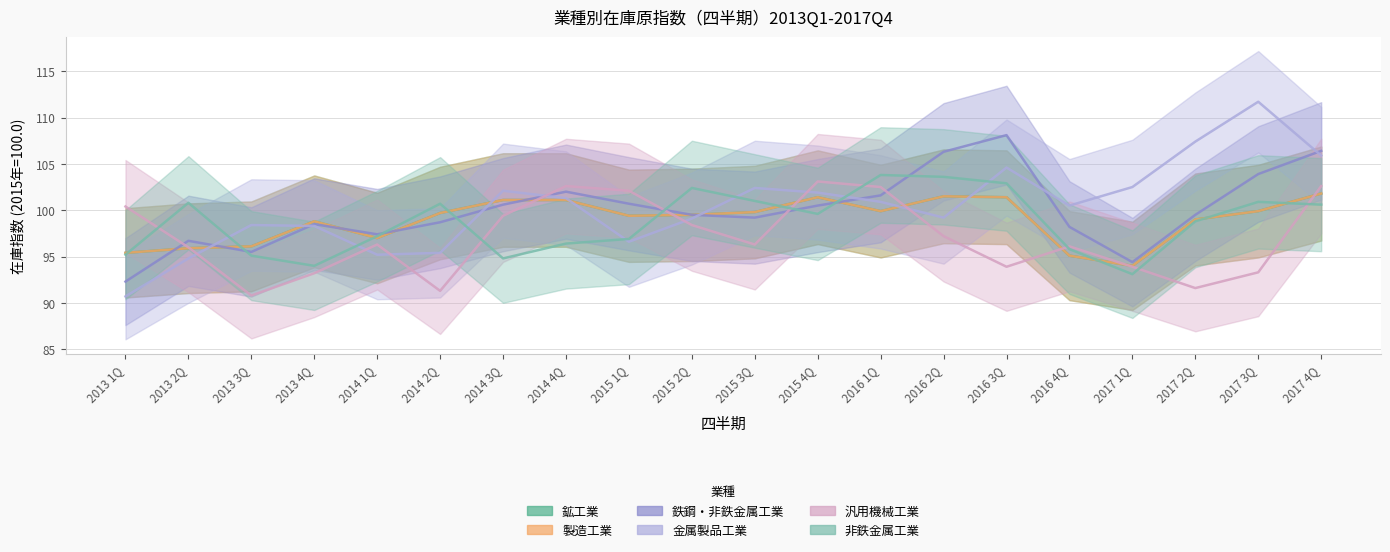

The 汎用機械工業 series shows 91.6 at 2017 2Q. True or false?

True